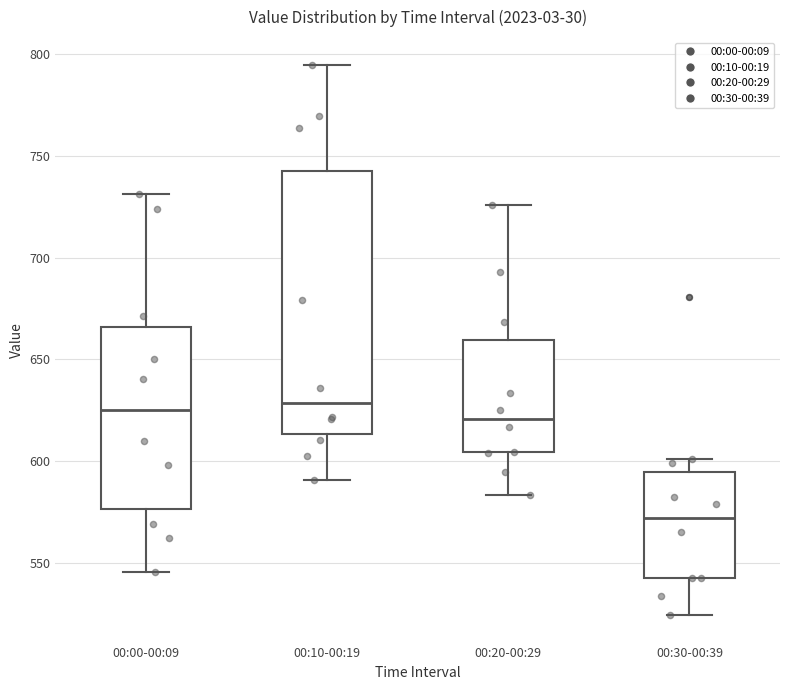

Which box is the tallest, from its lower edge to its upper edge?

00:10-00:19